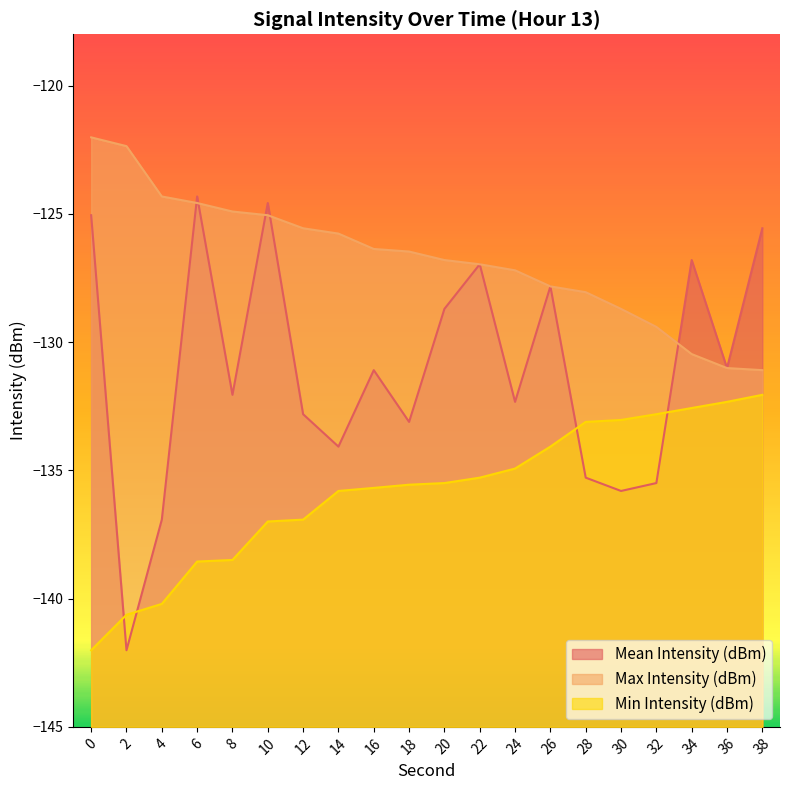

True or false: Min Intensity (dBm) has a value of -135.5 at 20.

True